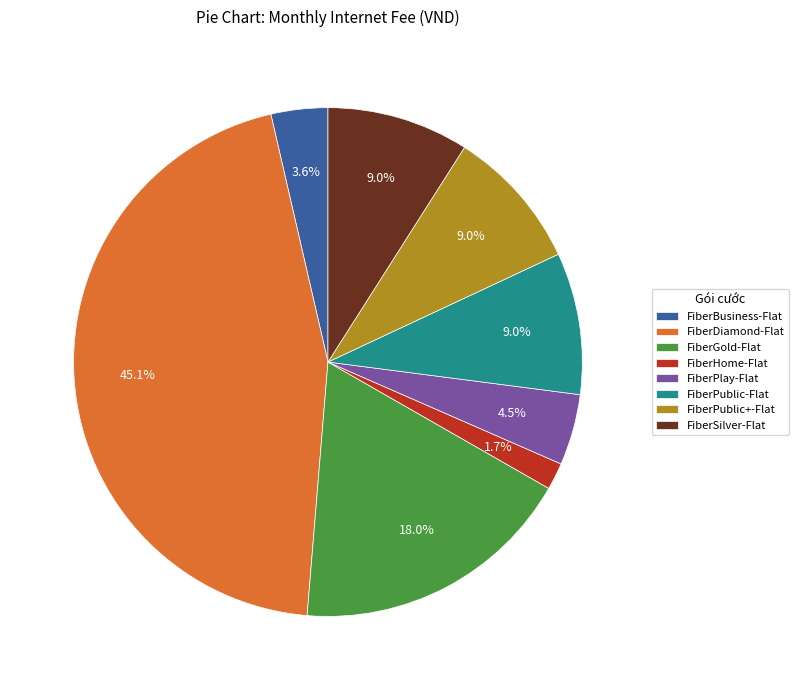

True or false: FiberSilver-Flat accounts for 1% of the total.

False